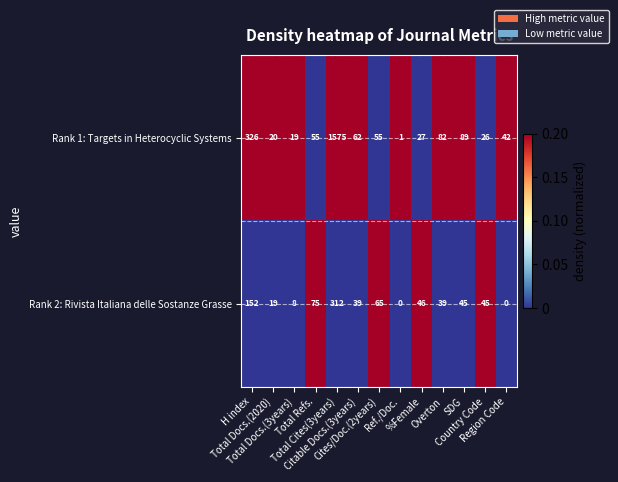

What is the highest value of the Rank 1: Targets in Heterocyclic Systems series?

1575